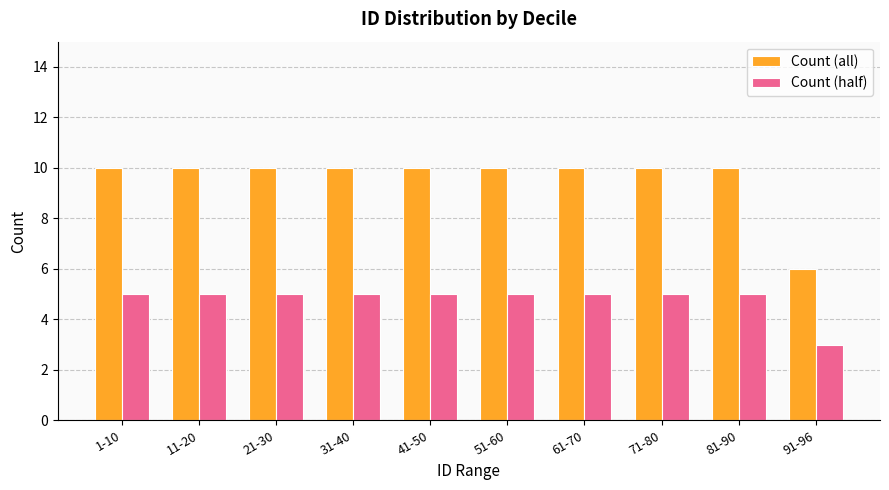

How many categories are shown in the chart?

10